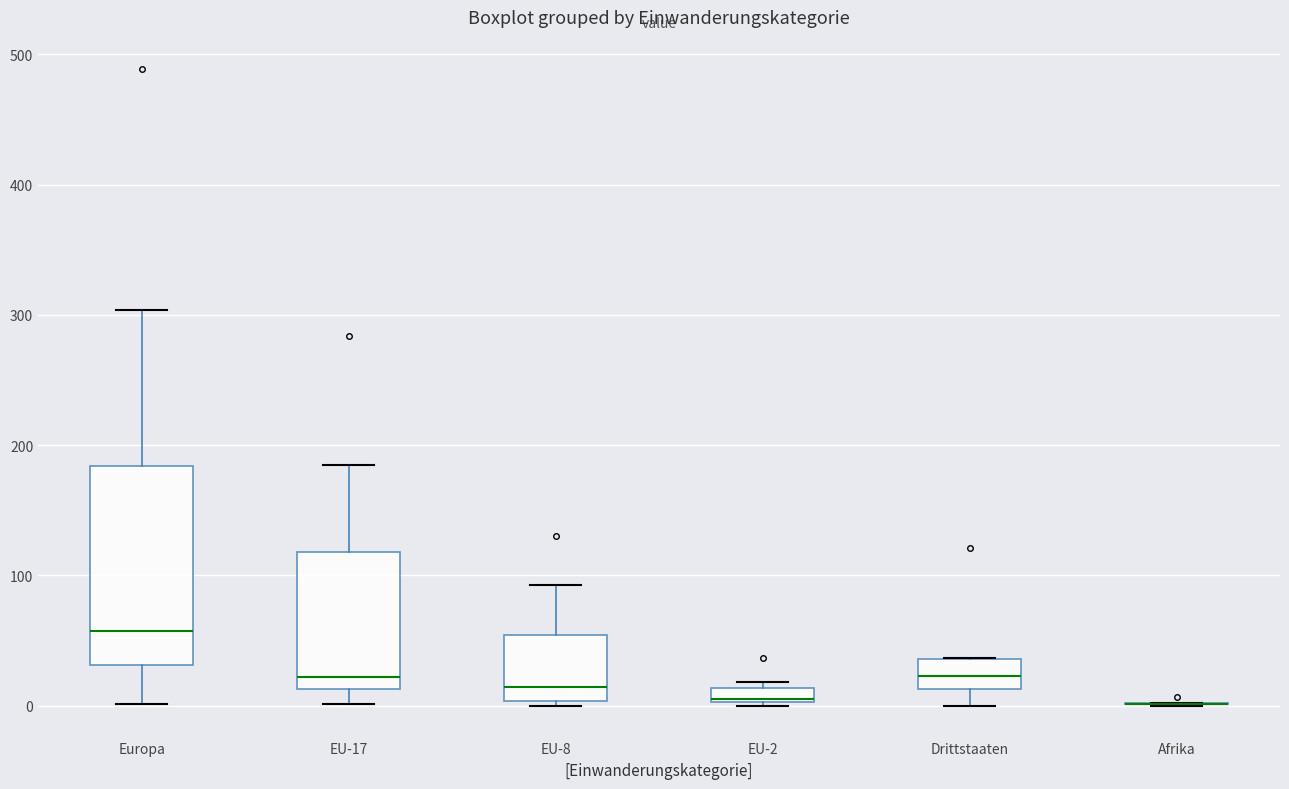

Where is the lower edge of the box for Drittstaaten on the y-axis? The values are not printed on the chart, so give them approximately, as read against the axis.

10